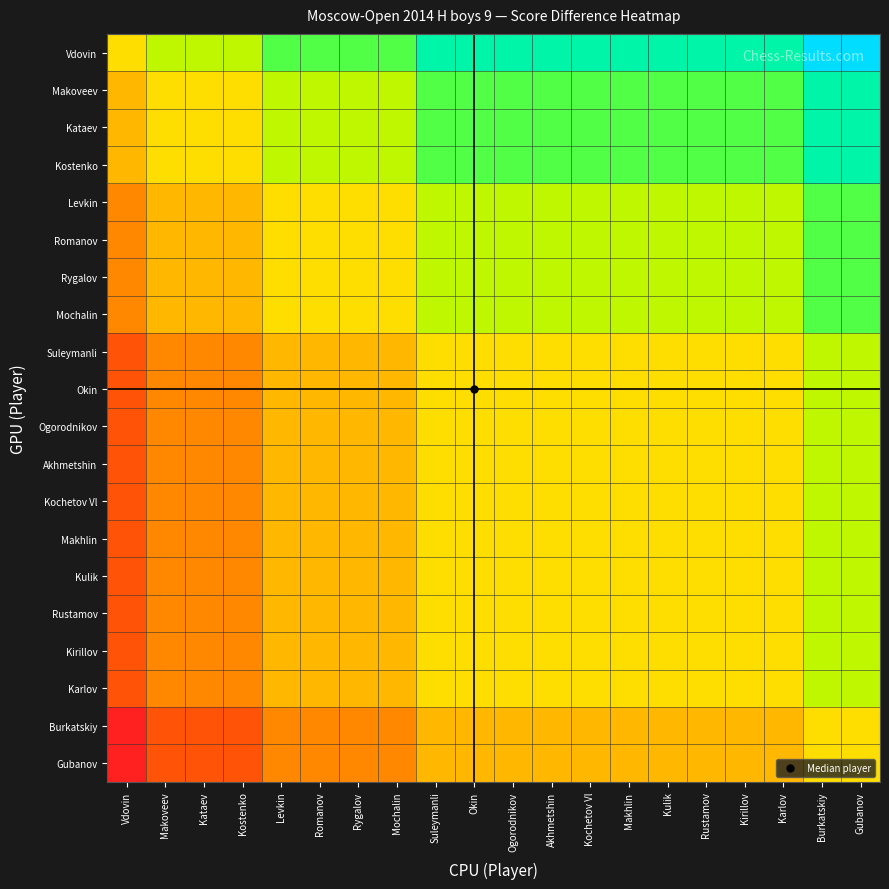

What is the difference between the highest and lowest values at Kulik?

2.0